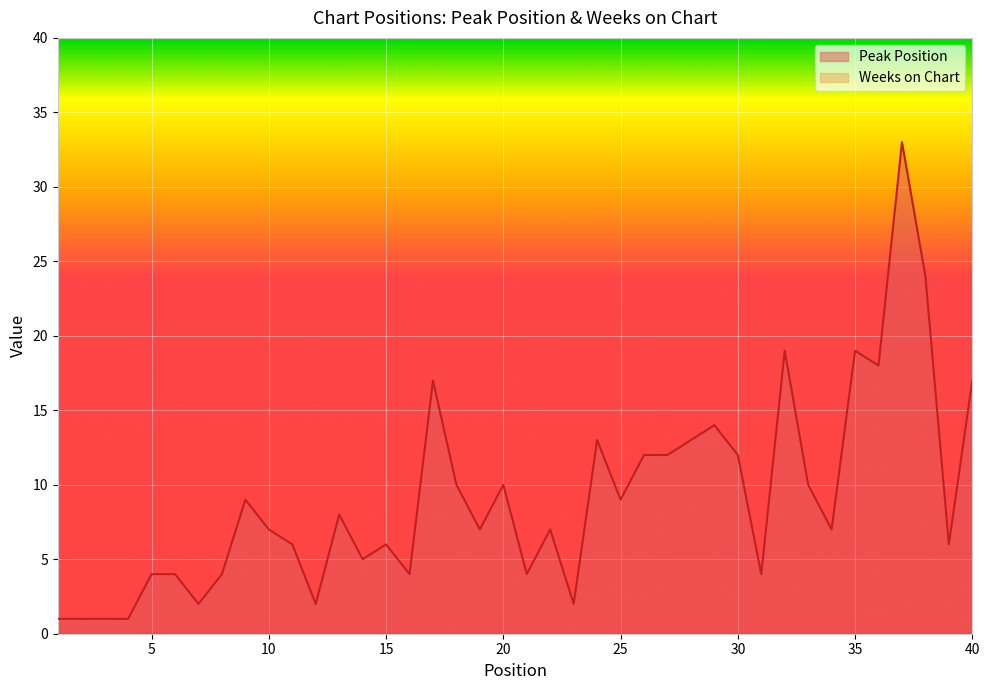

What is the value of the 29th point from the left?

14